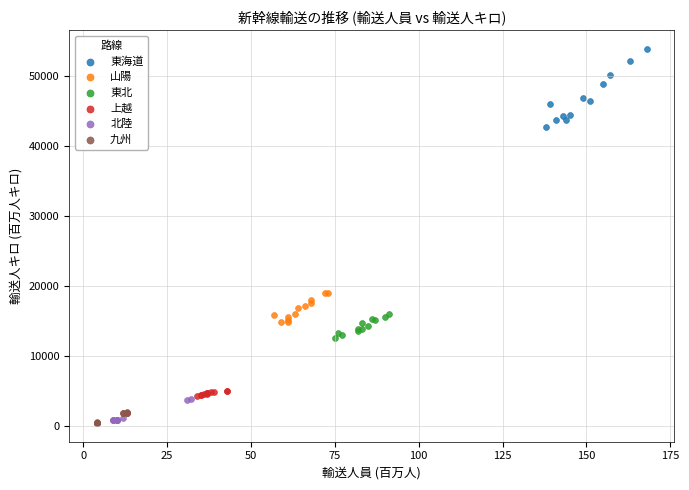

Which series has the largest Y range (max minus min)?

東海道